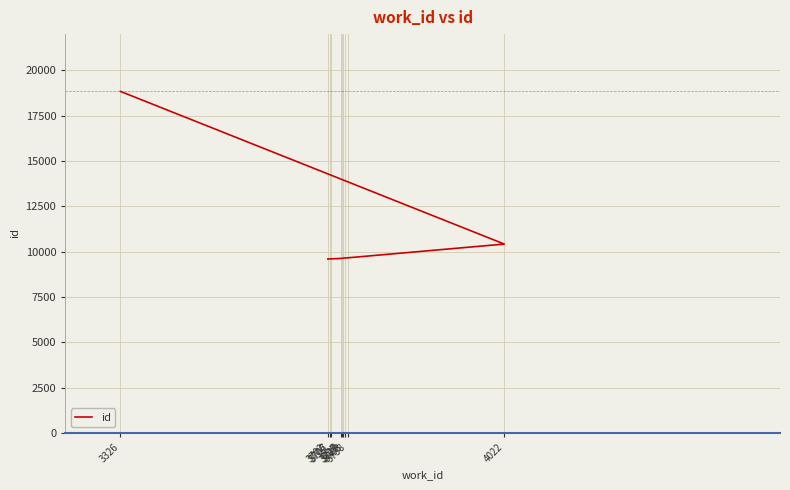

What is the average value?

10623